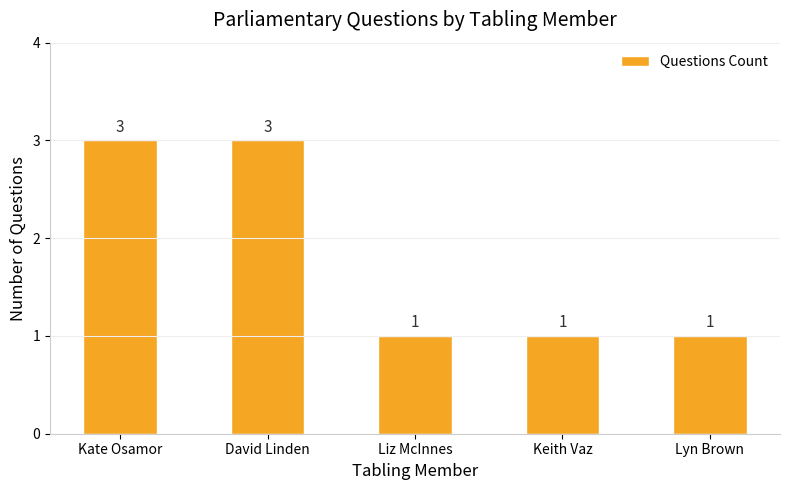

Reading left to right, transcribe all the data shown in this chart.

3	3	1	1	1